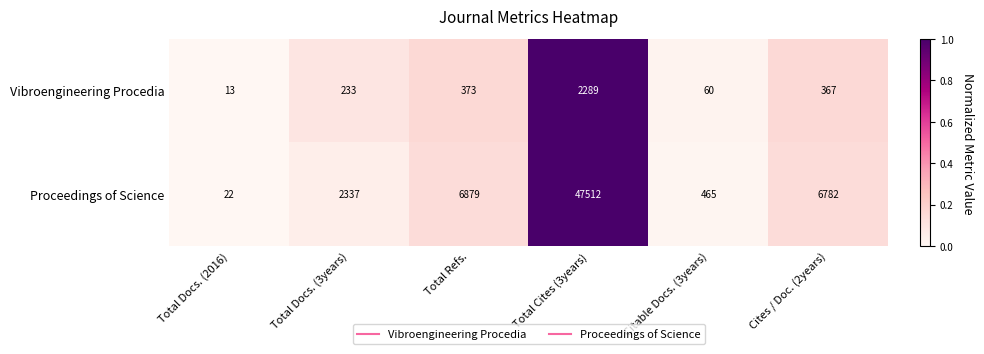

Reading left to right, what are all the values shown in this chart?

Vibroengineering Procedia: 13	233	373	2289	60	367
Proceedings of Science: 22	2337	6879	47512	465	6782